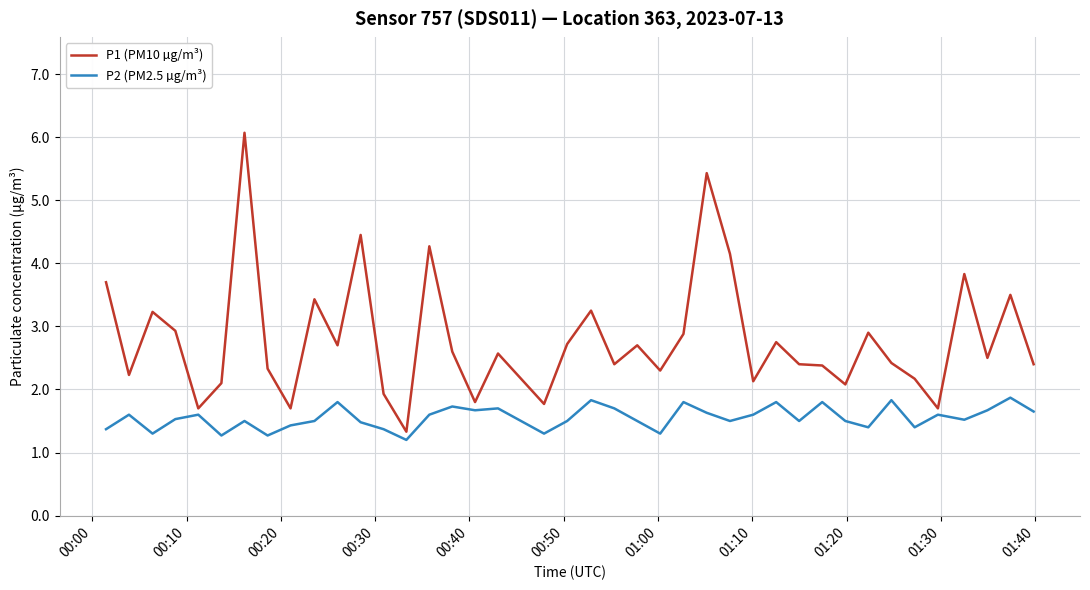

What is the difference between the second highest and minimum values in the P2 (PM2.5 µg/m³) series?

0.6